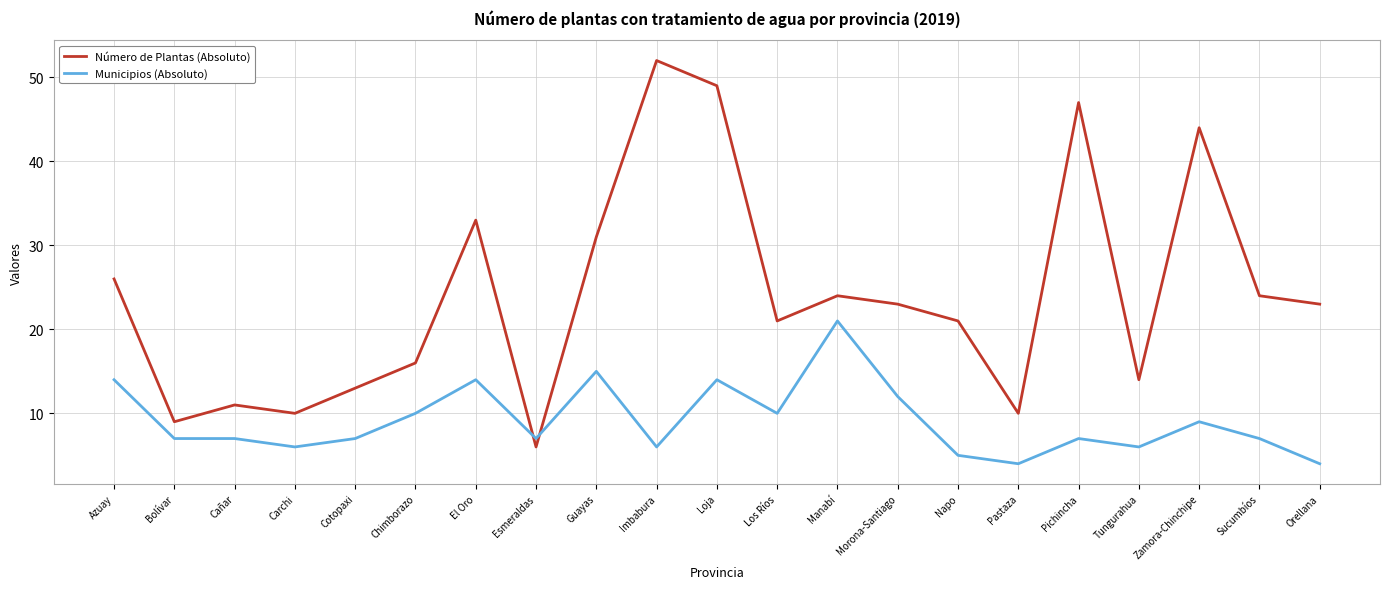

What are all the series names shown in the legend?

Número de Plantas (Absoluto), Municipios (Absoluto)